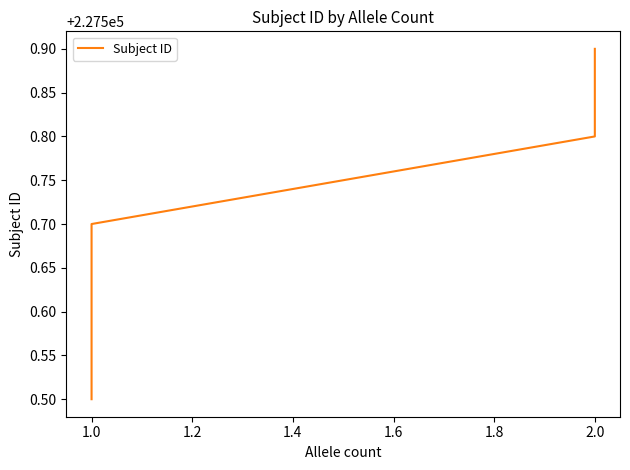

What is the change in value from 1.0 to 2.0?

+0.4